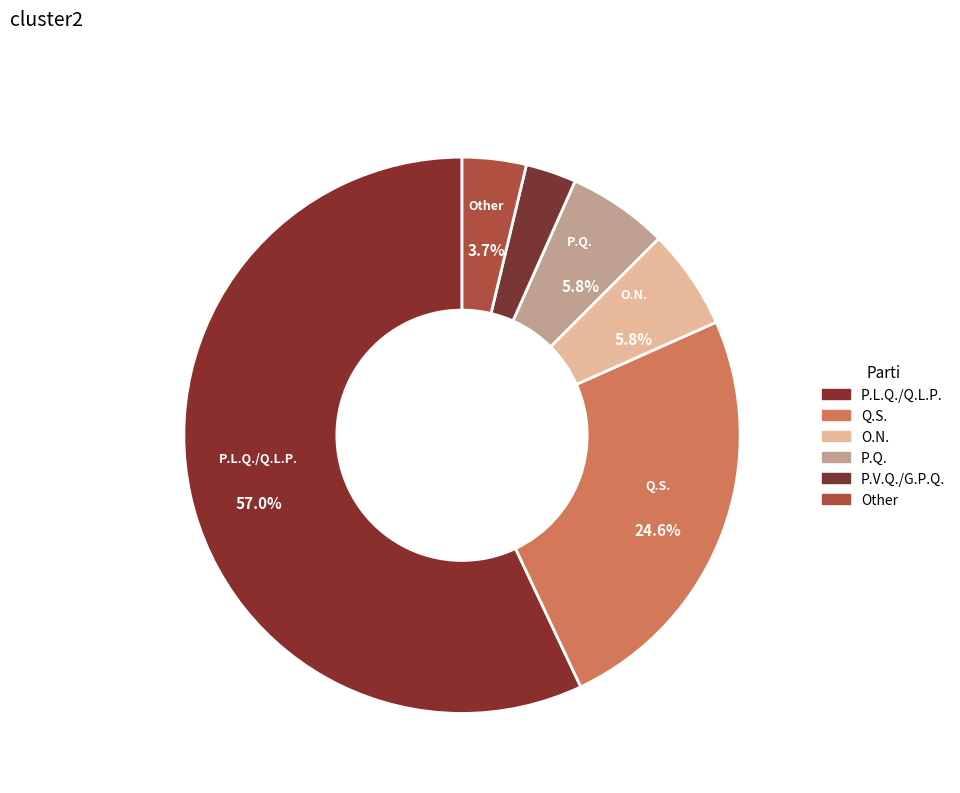

Is the sum of Q.S. and P.Q. greater than half?

No